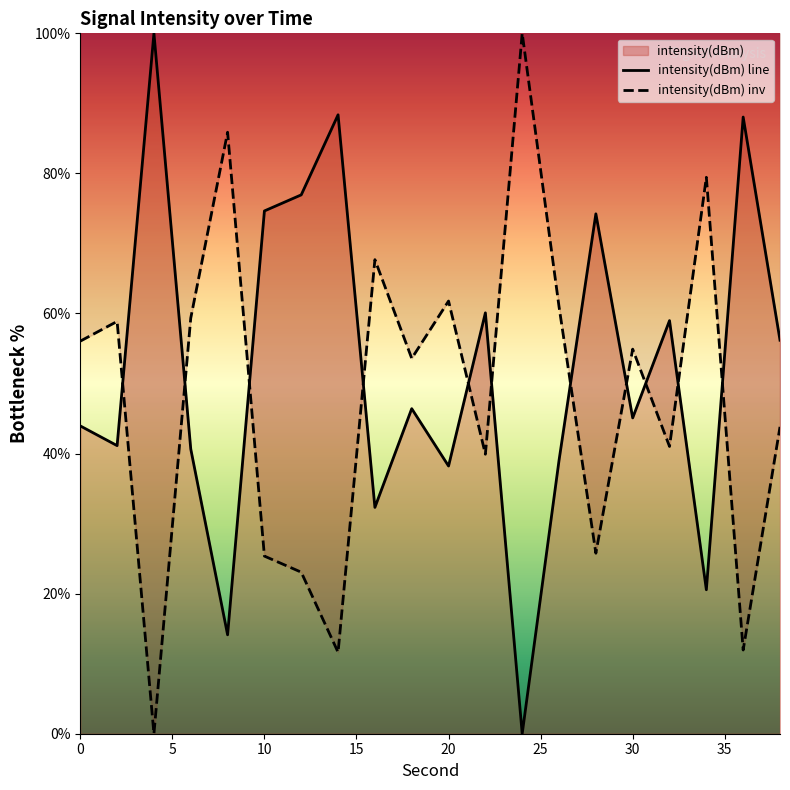

Rank the series by their maximum value, from highest to lowest.

intensity(dBm) line, intensity(dBm) inv